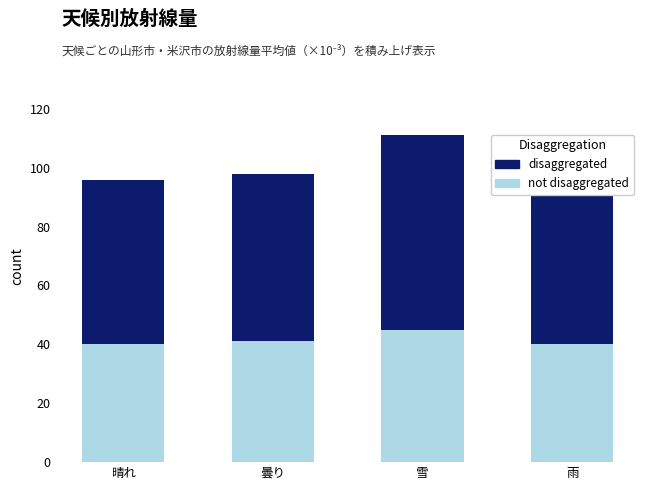

What is the difference between the maximum and minimum values in the disaggregated series?

11